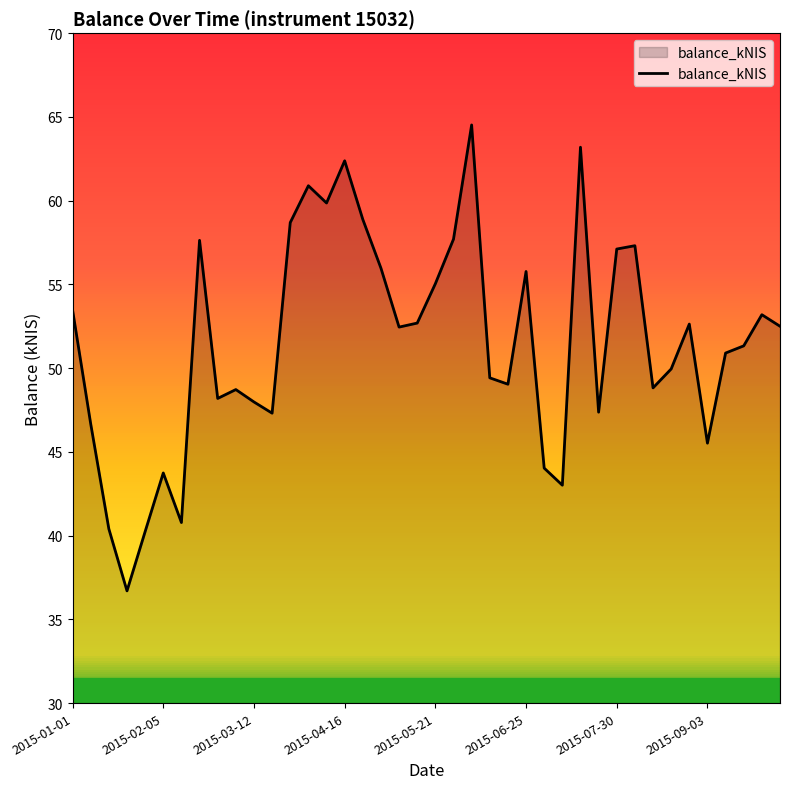

What is the difference between the maximum and minimum values?

27.8